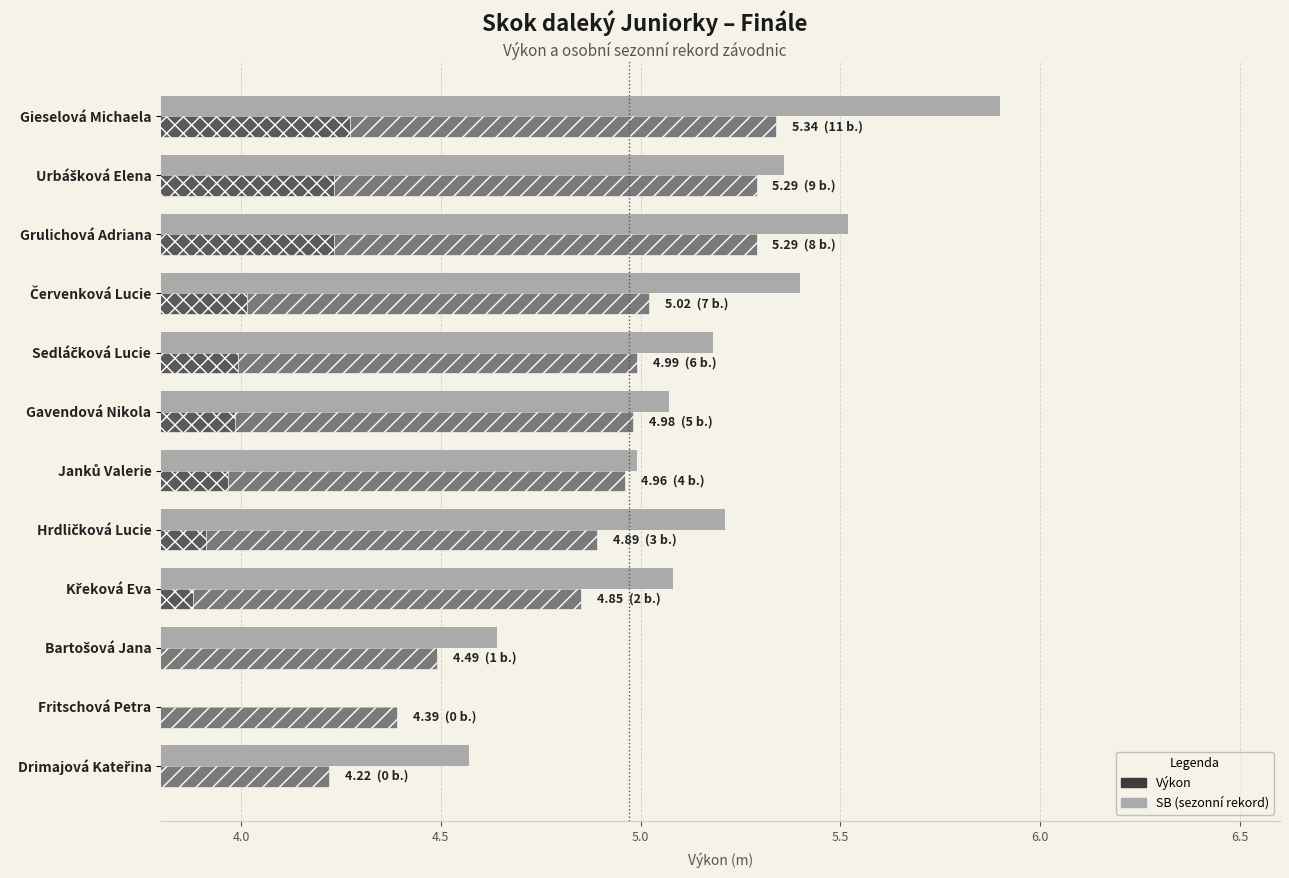

Which series has the widest spread of values?

SB (sezonní rekord)